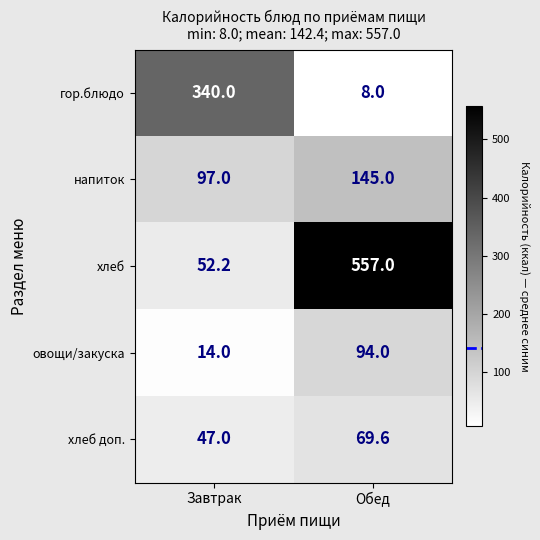

Reading right to left, list all the values displayed in this chart.

гор.блюдо: 8.0	340.0
напиток: 145.0	97.0
хлеб: 557.0	52.2
овощи/закуска: 94.0	14.0
хлеб доп.: 69.6	47.0